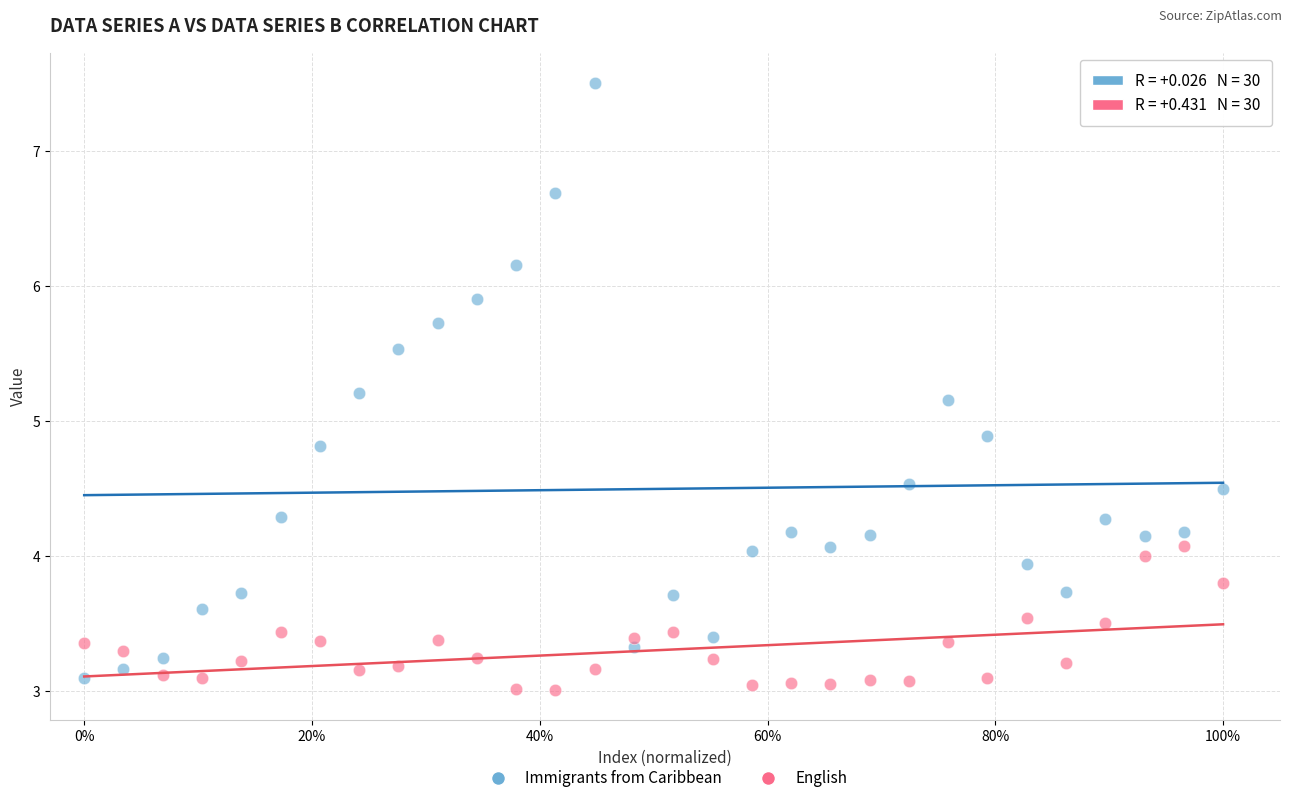

What is the X range (max minus min) for the scatter plot?

1.0